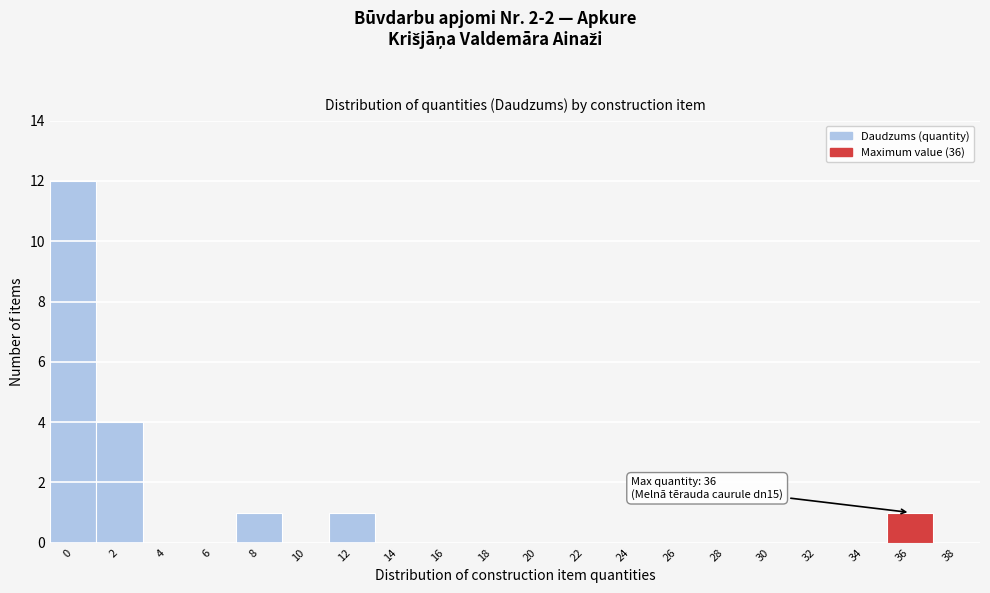

Reading right to left, extract all data points from this chart.

38=0	36=1	34=0	32=0	30=0	28=0	26=0	24=0	22=0	20=0	18=0	16=0	14=0	12=1	10=0	8=1	6=0	4=0	2=4	0=12